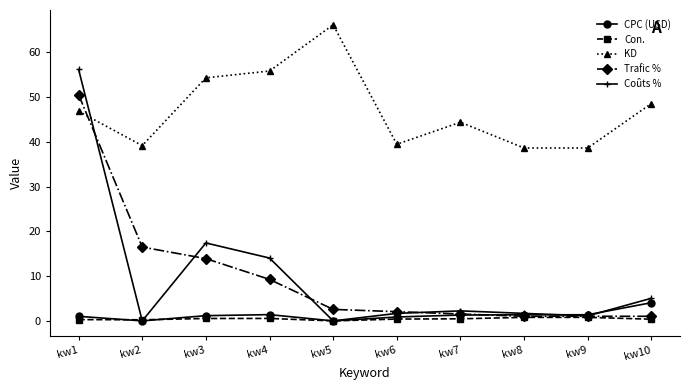

Which series changed the most between kw3 and kw5?

Coûts %